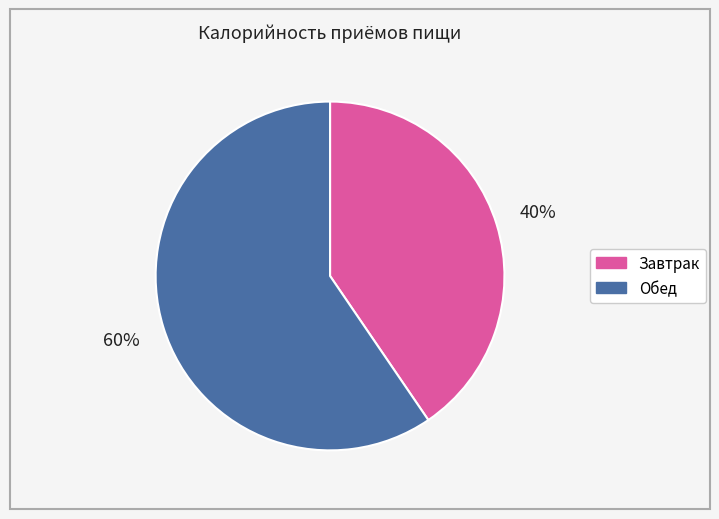

To the nearest percent, what portion does Завтрак represent?

40%